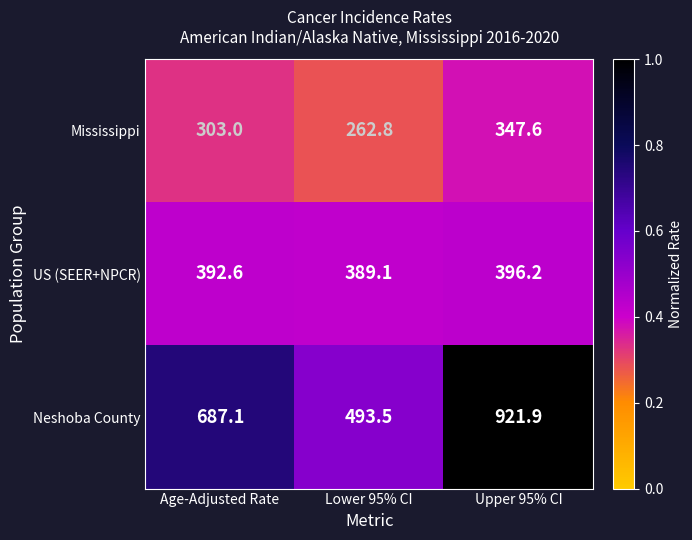

At which category is the sum across all series the highest?

Upper 95% CI